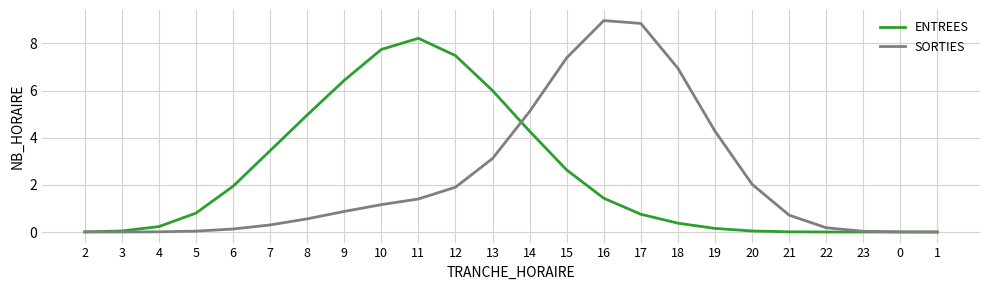

Is the value of ENTREES at 5 greater than the value of SORTIES at 3?

Yes